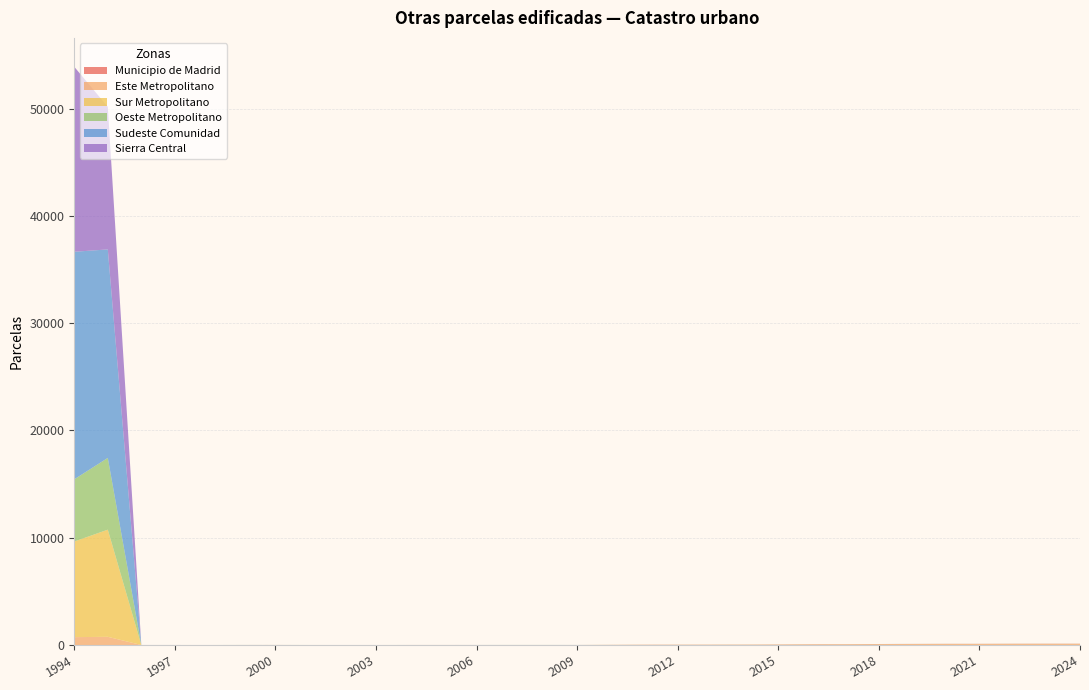

Reading right to left, transcribe all the data shown in this chart.

Municipio de Madrid: 2024=0	2023=0	2022=0	2021=0	2020=0	2019=0	2018=0	2017=0	2016=0	2015=0	2014=0	2013=0	2012=0	2011=0	2010=2	2009=2	2008=2	2007=2	2006=2	2005=3	2004=3	2003=0	2002=0	2001=1	2000=4	1999=2	1998=1	1997=2	1996=2	1995=0	1994=0
Este Metropolitano: 2024=127	2023=127	2022=123	2021=113	2020=113	2019=101	2018=90	2017=75	2016=73	2015=54	2014=41	2013=38	2012=35	2011=33	2010=17	2009=0	2008=0	2007=0	2006=0	2005=0	2004=0	2003=0	2002=0	2001=0	2000=0	1999=0	1998=0	1997=0	1996=0	1995=764	1994=735
Sur Metropolitano: 2024=0	2023=0	2022=0	2021=0	2020=0	2019=0	2018=0	2017=0	2016=0	2015=0	2014=0	2013=0	2012=0	2011=0	2010=0	2009=0	2008=0	2007=0	2006=0	2005=0	2004=0	2003=0	2002=0	2001=0	2000=0	1999=1	1998=0	1997=0	1996=0	1995=9990	1994=8915
Oeste Metropolitano: 2024=1	2023=1	2022=1	2021=1	2020=1	2019=1	2018=1	2017=1	2016=1	2015=1	2014=1	2013=1	2012=1	2011=1	2010=1	2009=1	2008=2	2007=2	2006=1	2005=1	2004=1	2003=2	2002=2	2001=2	2000=2	1999=2	1998=1	1997=1	1996=0	1995=6690	1994=5800
Sudeste Comunidad: 2024=2	2023=2	2022=2	2021=2	2020=2	2019=2	2018=2	2017=2	2016=3	2015=3	2014=3	2013=2	2012=2	2011=2	2010=1	2009=1	2008=1	2007=1	2006=1	2005=0	2004=0	2003=0	2002=0	2001=0	2000=0	1999=0	1998=0	1997=0	1996=0	1995=19438	1994=21213
Sierra Central: 2024=2	2023=2	2022=2	2021=2	2020=2	2019=2	2018=2	2017=2	2016=1	2015=1	2014=1	2013=1	2012=1	2011=0	2010=0	2009=0	2008=0	2007=0	2006=0	2005=0	2004=0	2003=0	2002=0	2001=0	2000=0	1999=0	1998=0	1997=0	1996=0	1995=13292	1994=17244